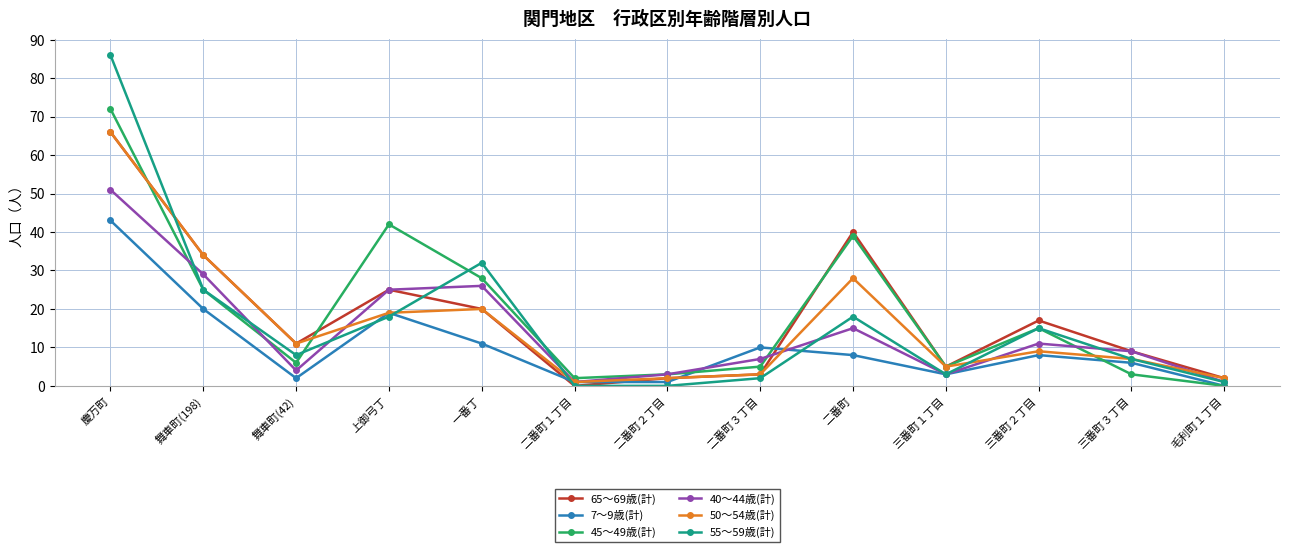

Is it true that 45～49歳(計) equals -48 at 毛利町１丁目?

False